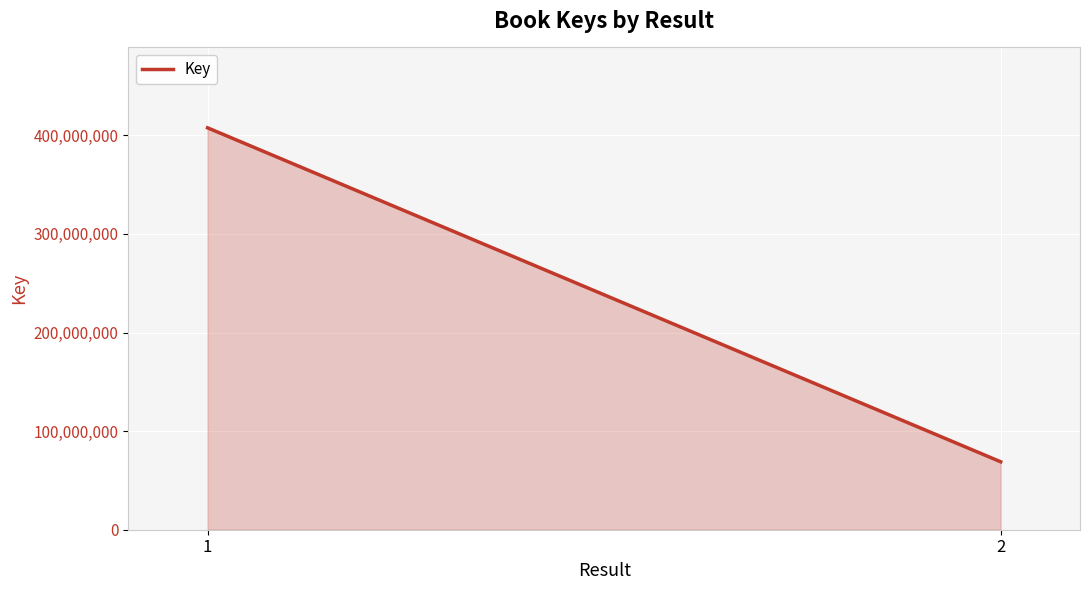

What is the sum of all values?

476506363